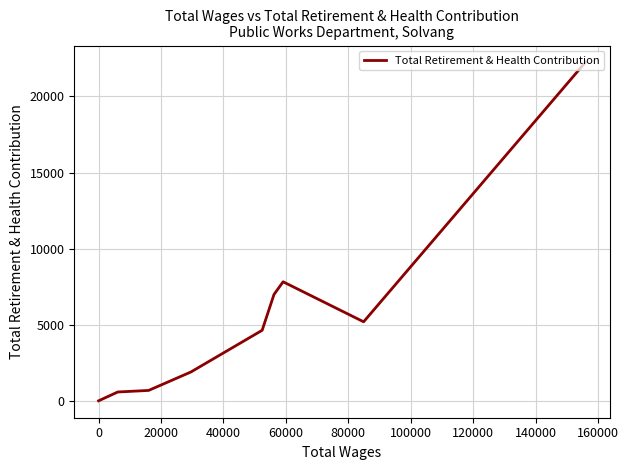

Is it true that the value at 120000 is 356?

False